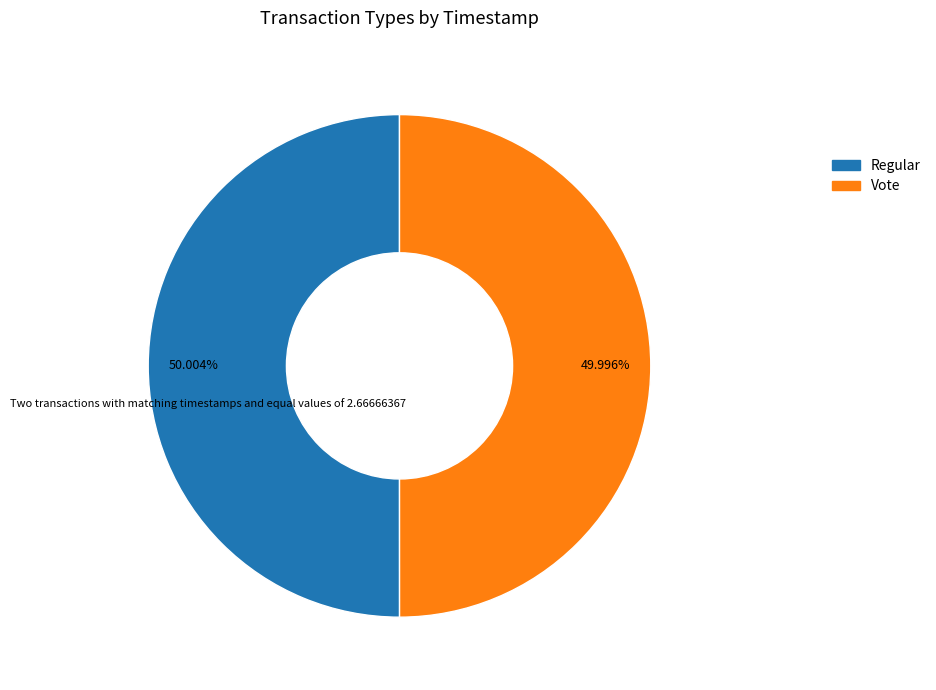

What percentage do Regular and Vote together represent?

100.0%